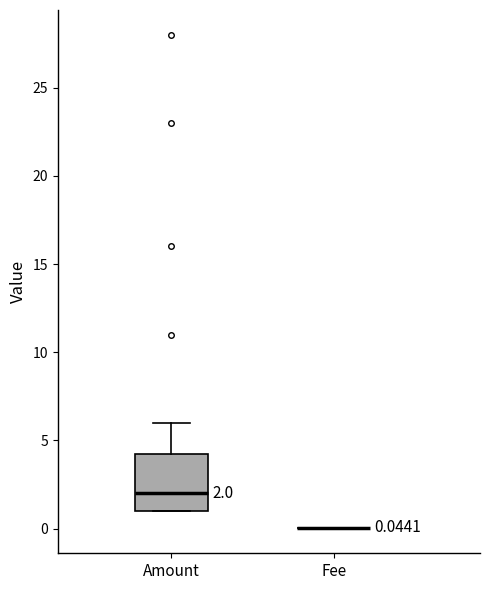

Comparing the boxes themselves (not the whiskers), which one is the tallest?

Amount